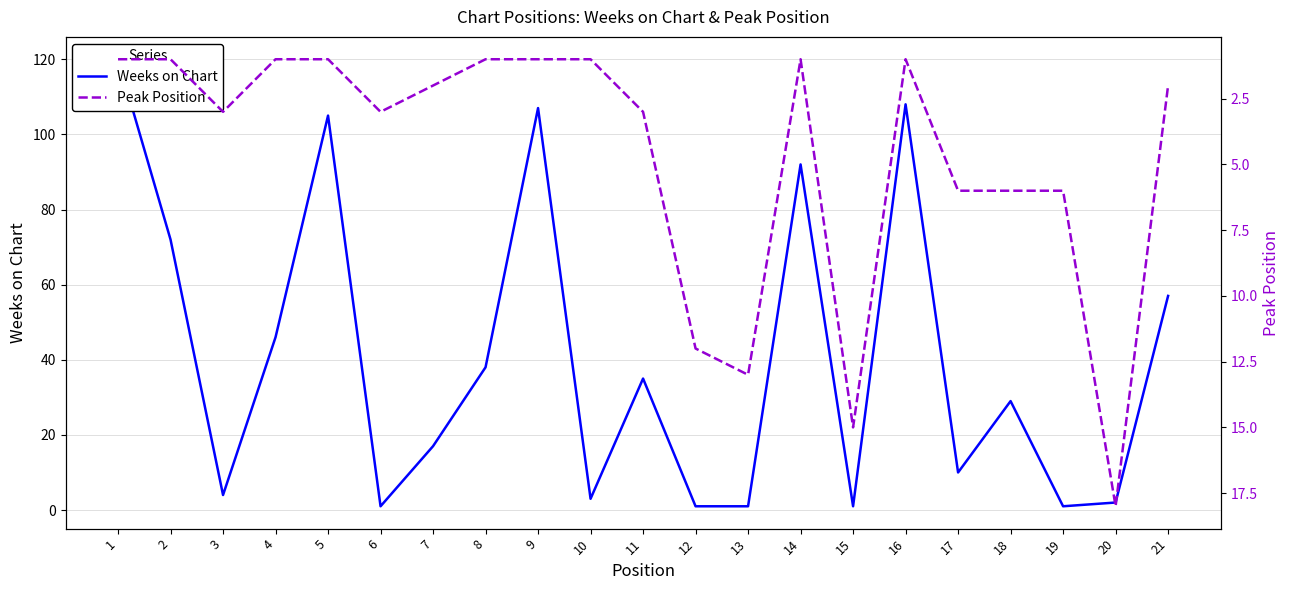

Does the chart display data point markers on the line(s)?

No